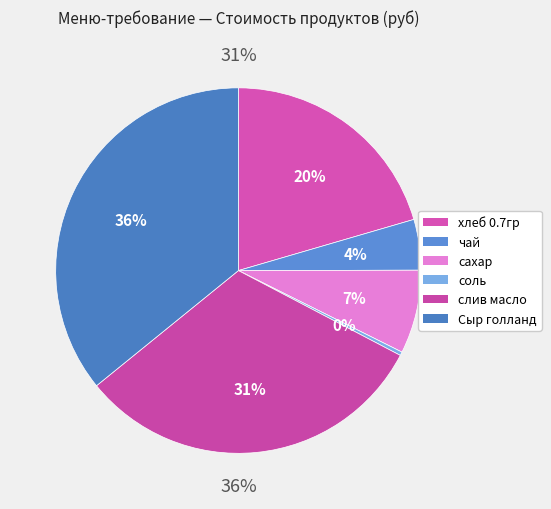

Rank the categories by value from lowest to highest.

соль, чай, сахар, хлеб 0.7гр, слив масло, Сыр голланд